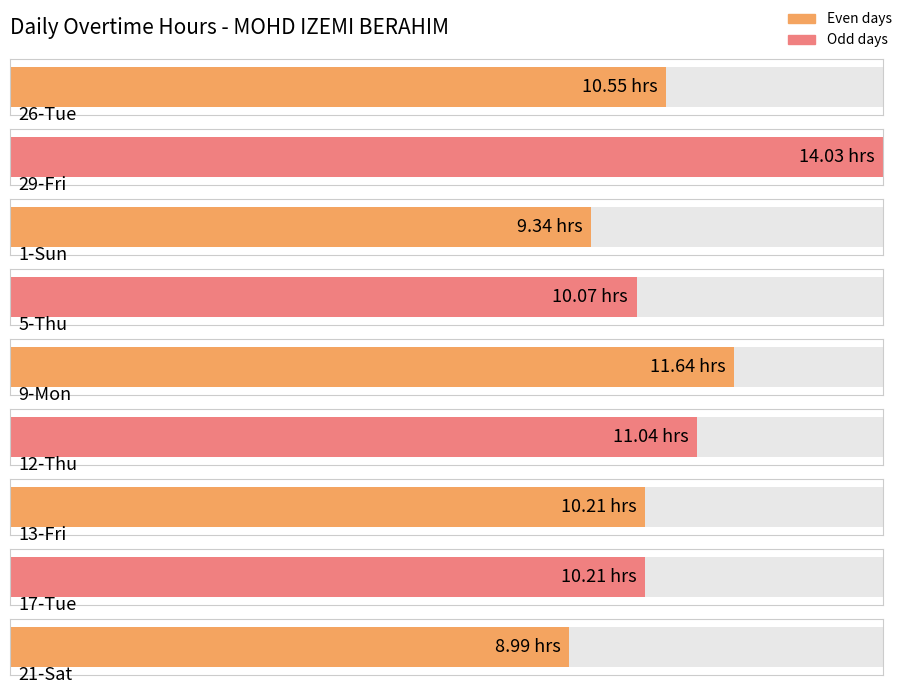

The chart shows a value of 10.1 at 5-Thu. True or false?

True